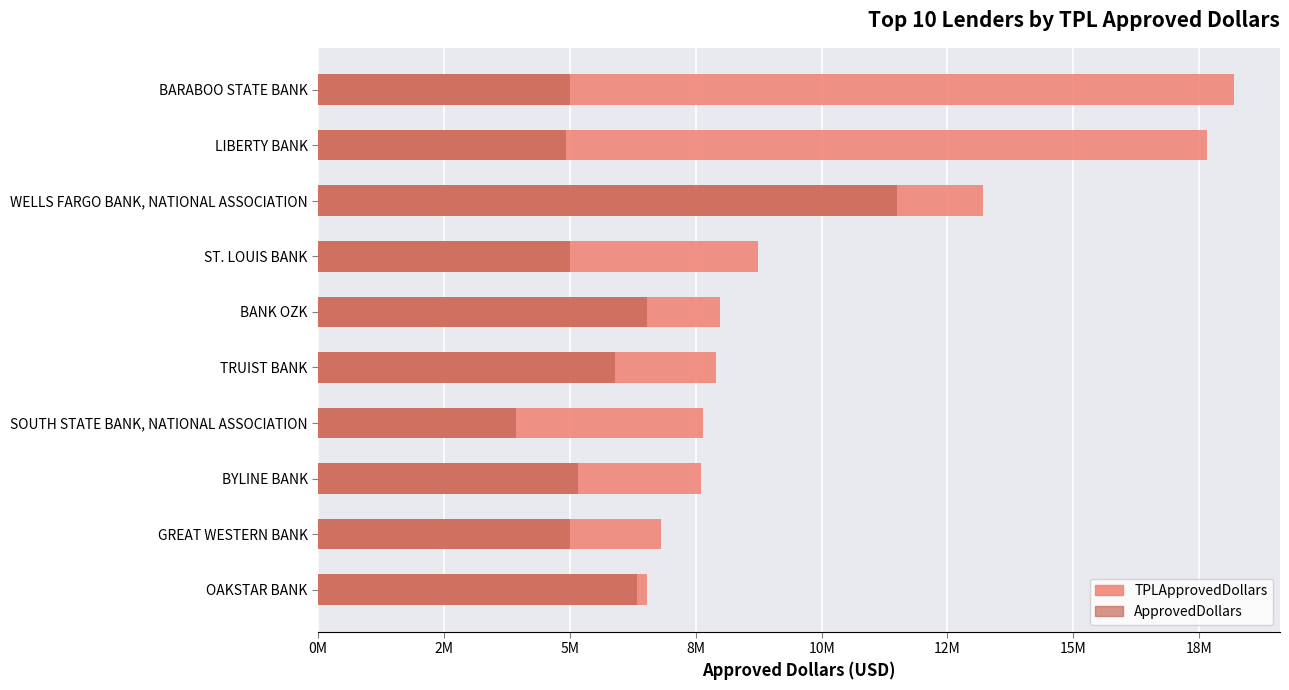

True or false: ApprovedDollars has a value of 3219770 at OAKSTAR BANK.

False